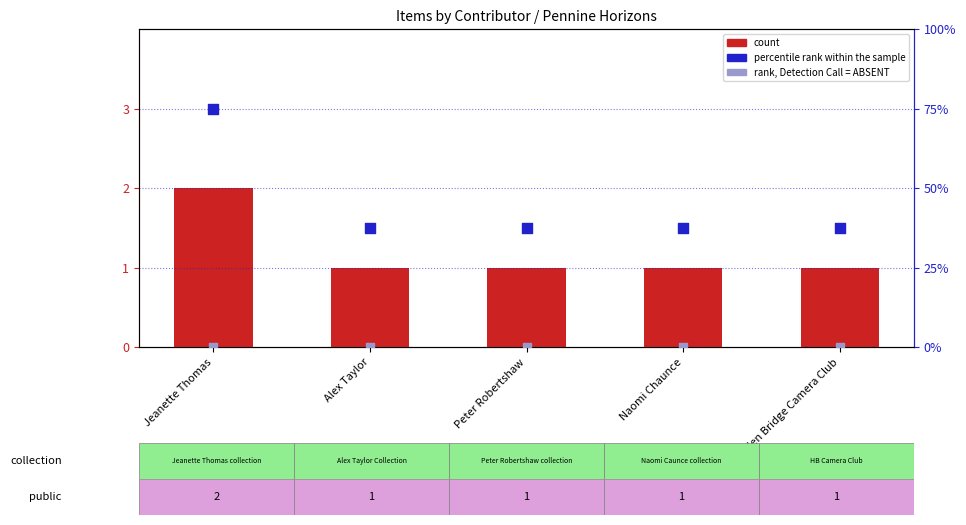

Which series reaches the maximum Y coordinate?

percentile rank within the sample